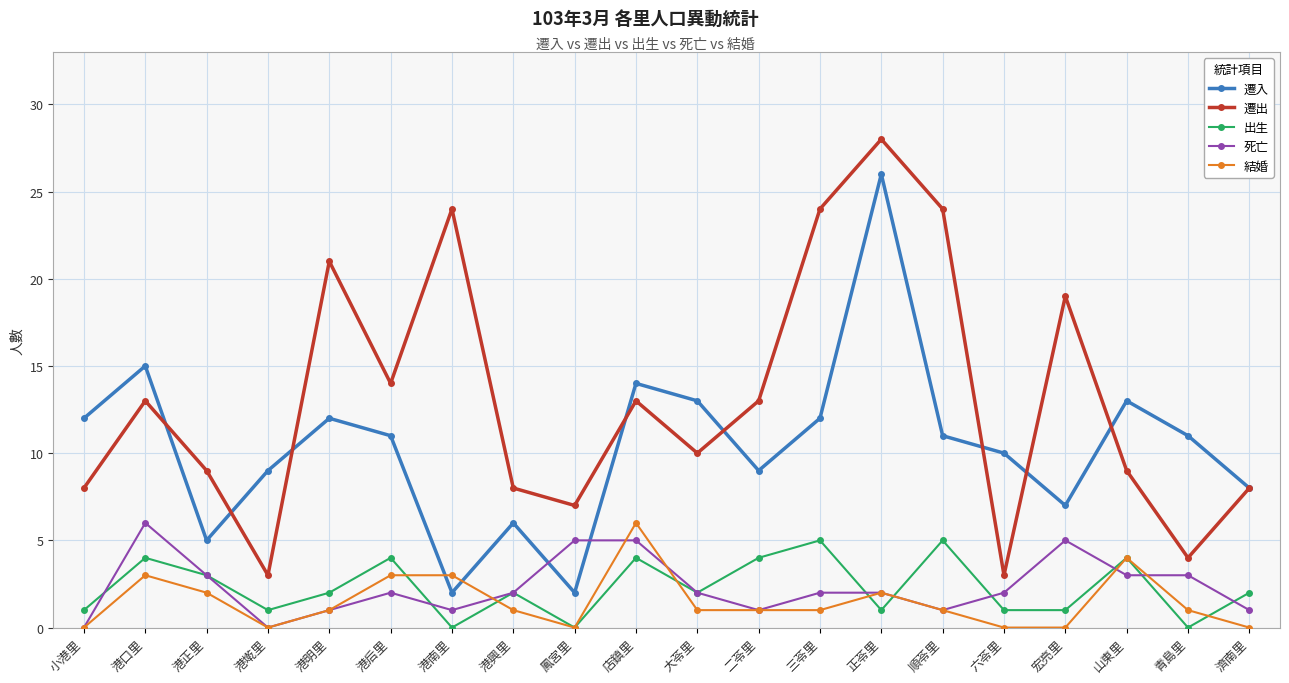

Which series has the largest total across all categories?

遷出